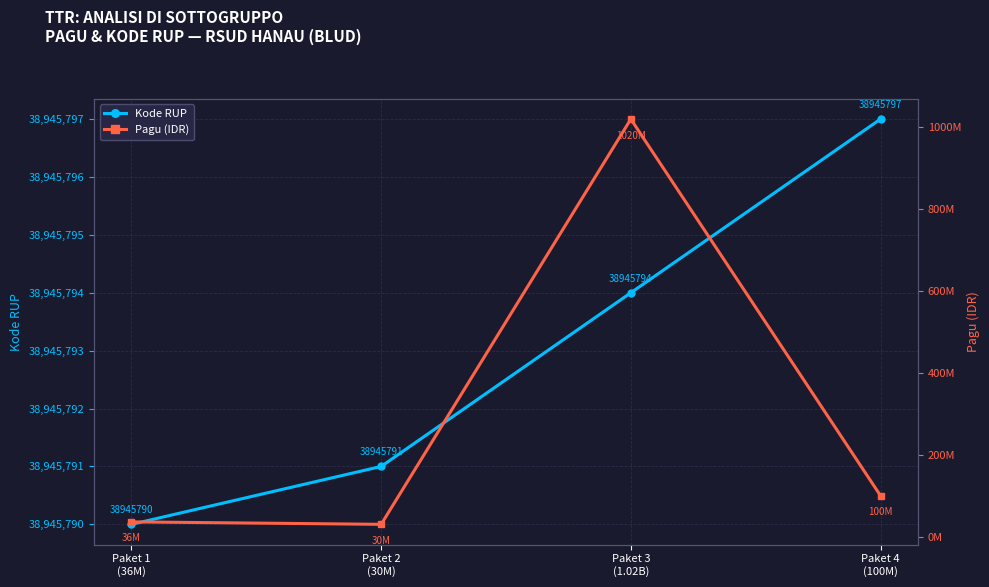

What is the difference between the maximum and minimum values in the Kode RUP series?

7